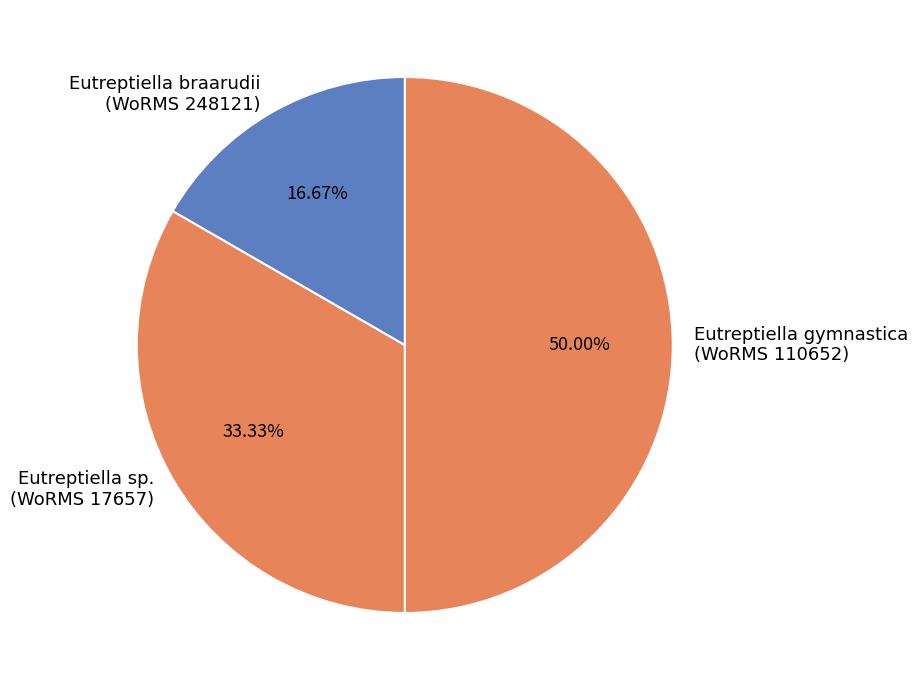

Combined, do Eutreptiella sp. (WoRMS 17657) and Eutreptiella gymnastica (WoRMS 110652) account for over 50%?

Yes